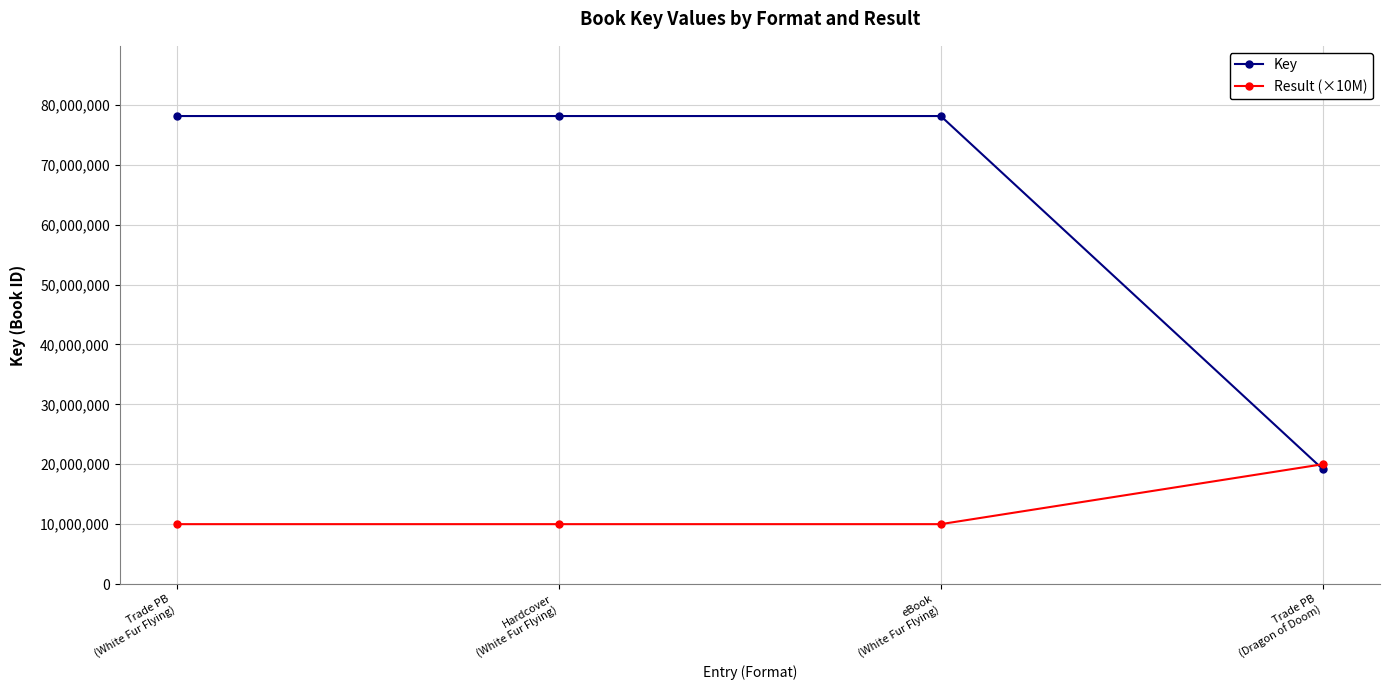

What is the difference between the maximum and second lowest values in the Result (×10M) series?

10000000